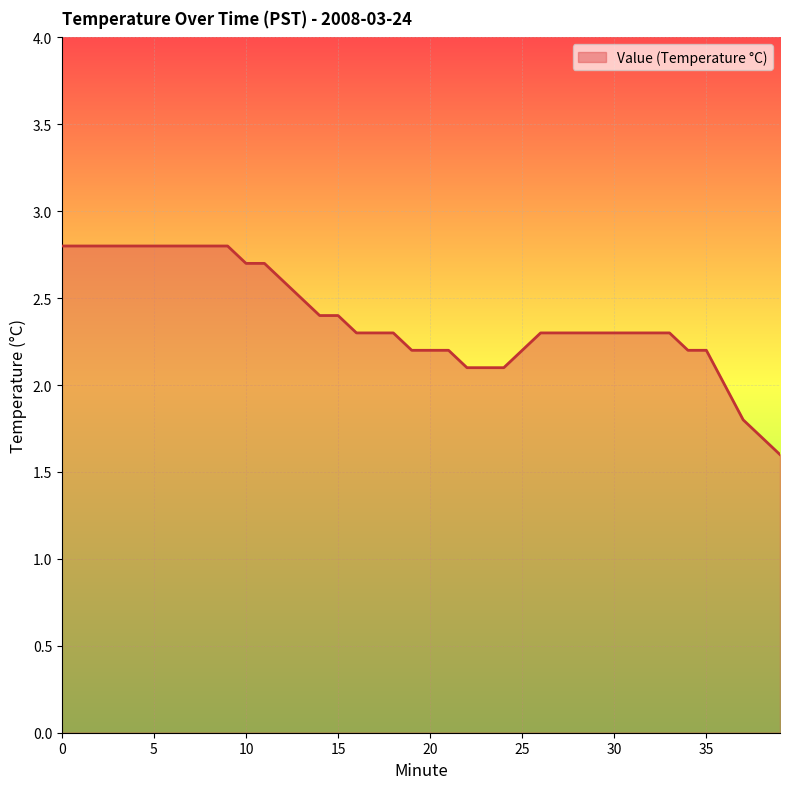

What is the minimum value shown in the chart?

1.6